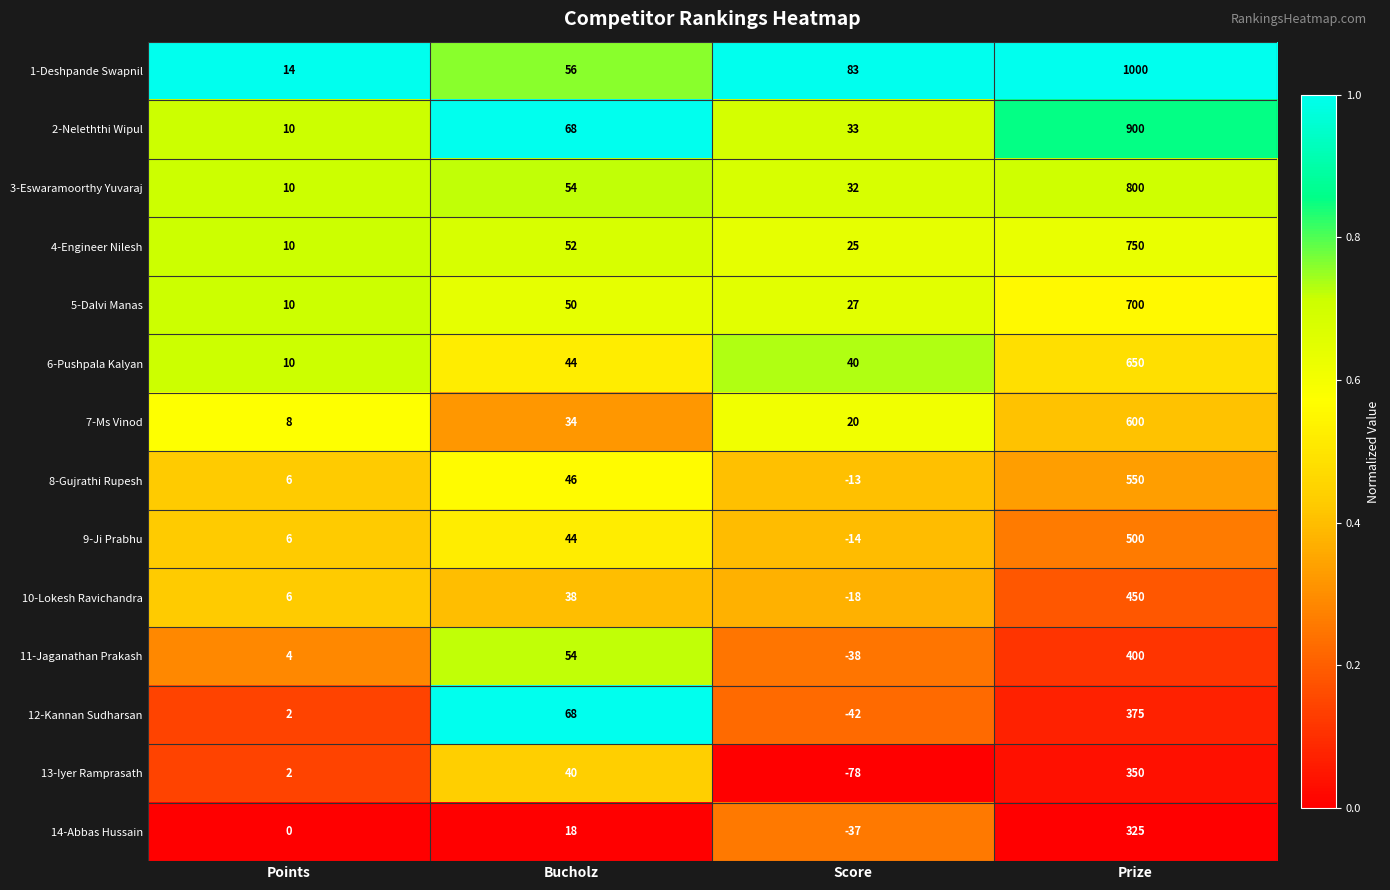

What is the difference between the highest and lowest values at Bucholz?

50